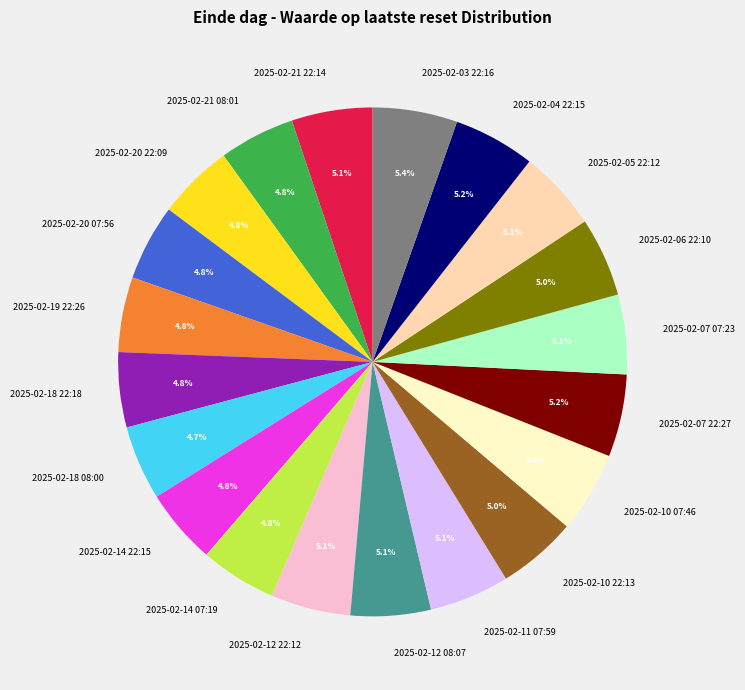

Approximately how many times larger is the value at 2025-02-07 07:23 compared to 2025-02-18 08:00?

1.1